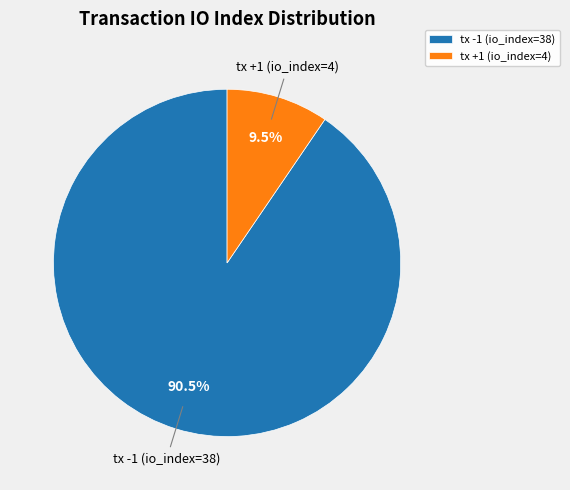

Count the number of slices in the pie.

2